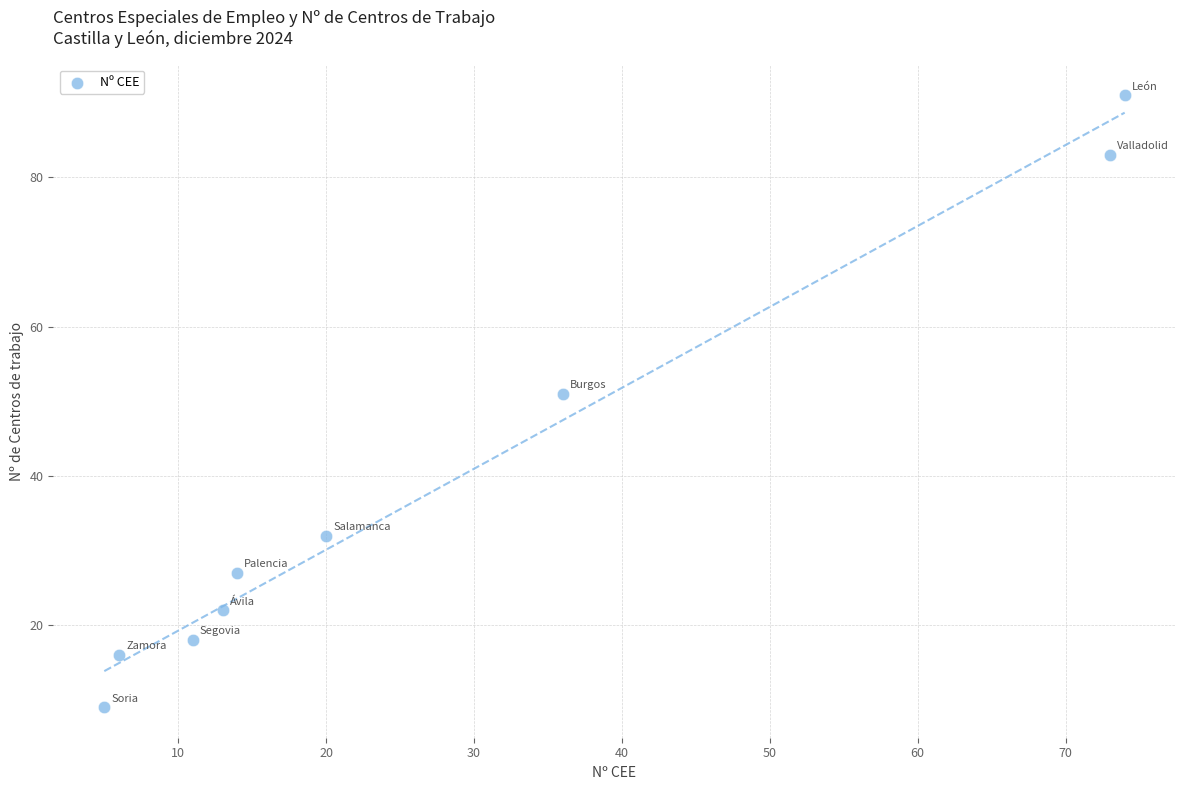

What is the average Y value?

39